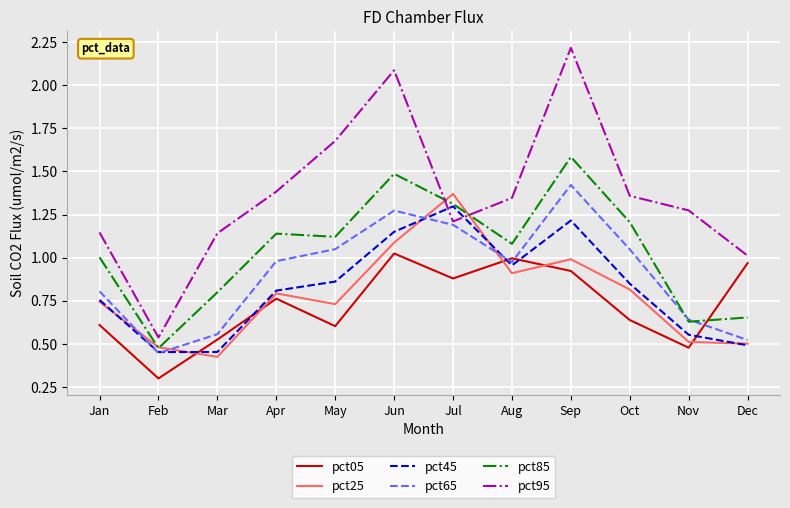

What is the sum of the pct65 values at May and Oct?

2.1